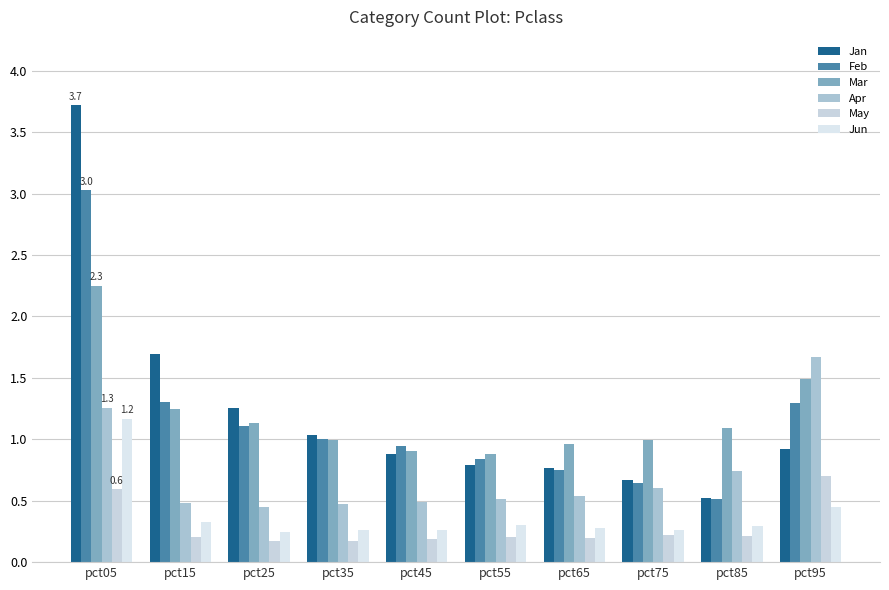

The Mar series shows 0.2 at pct75. True or false?

False